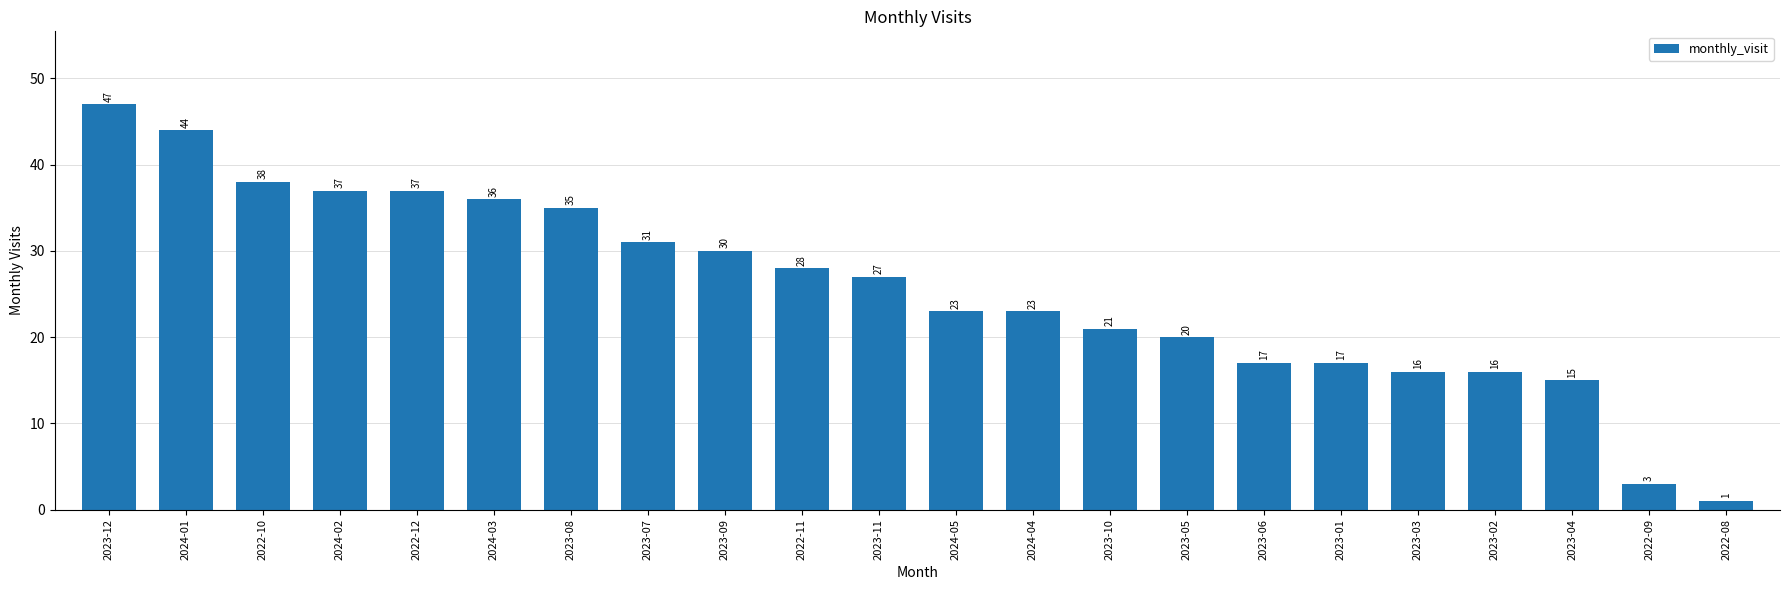

How many categories are shown in the chart?

22